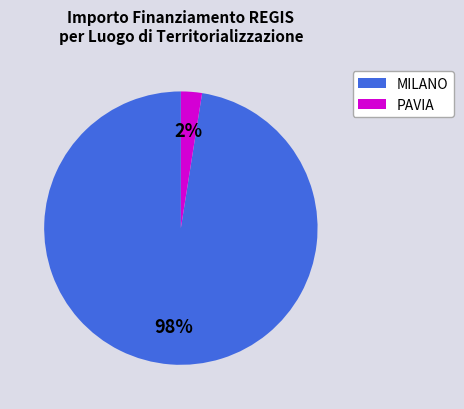

Is there a majority slice in this chart?

Yes